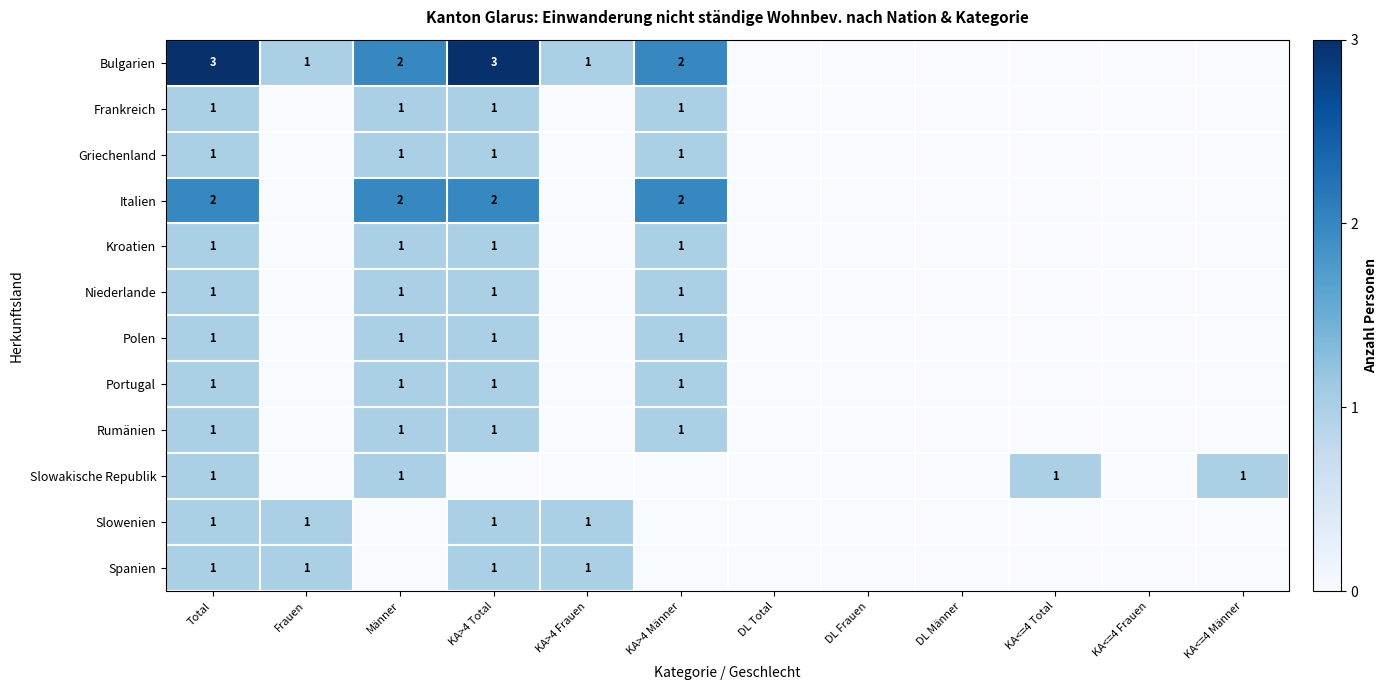

Count the number of categories in the chart.

12